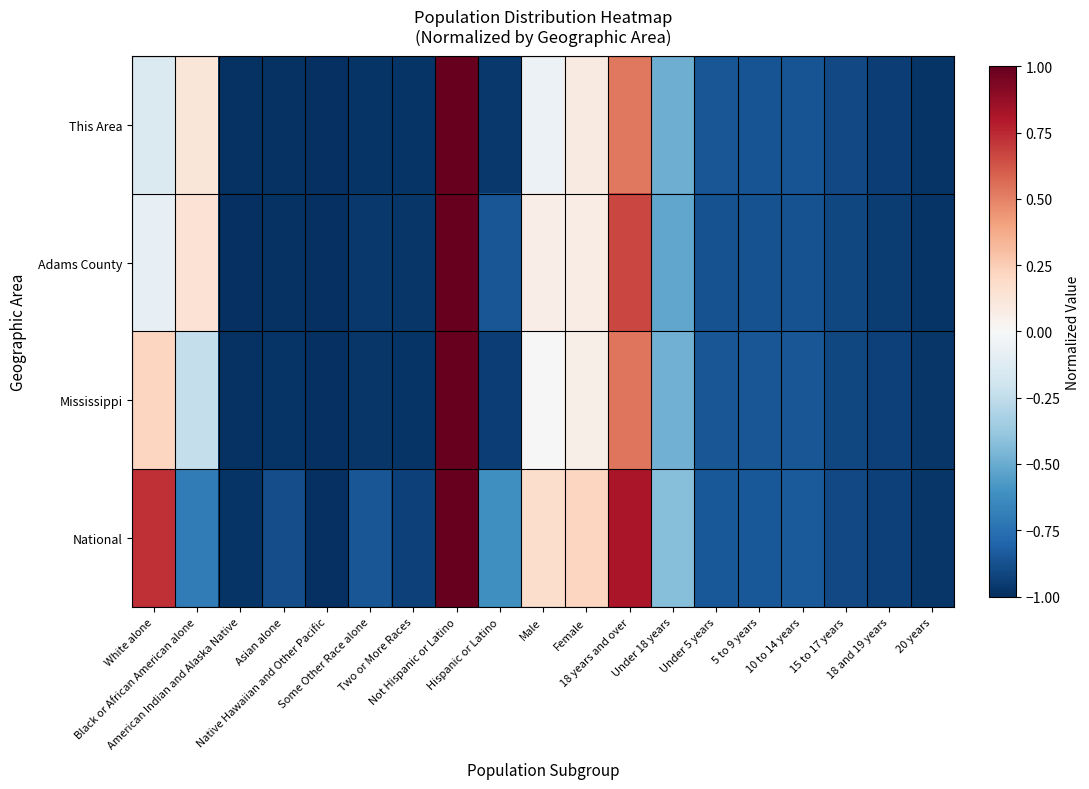

How many categories are shown in the chart?

19